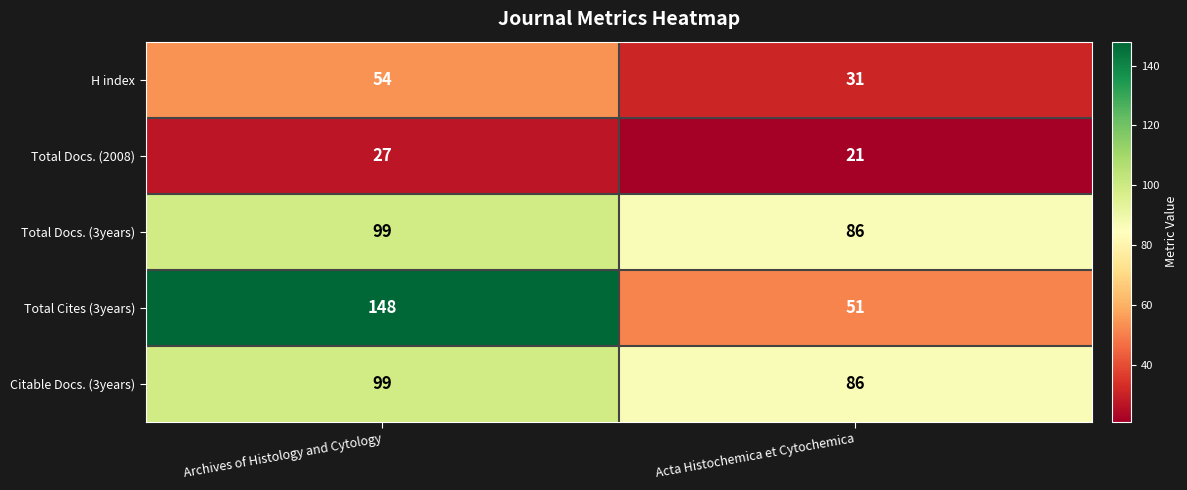

The value of H index at Archives of Histology and Cytology is 82. True or false?

False